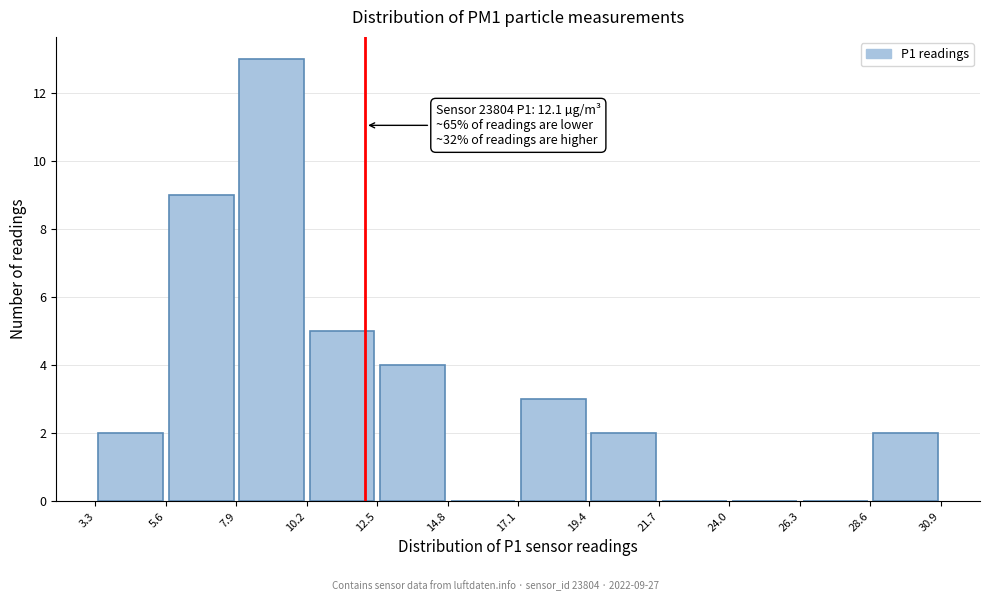

Over which range of the x-axis is the bar tallest?

7.9 to 10.2